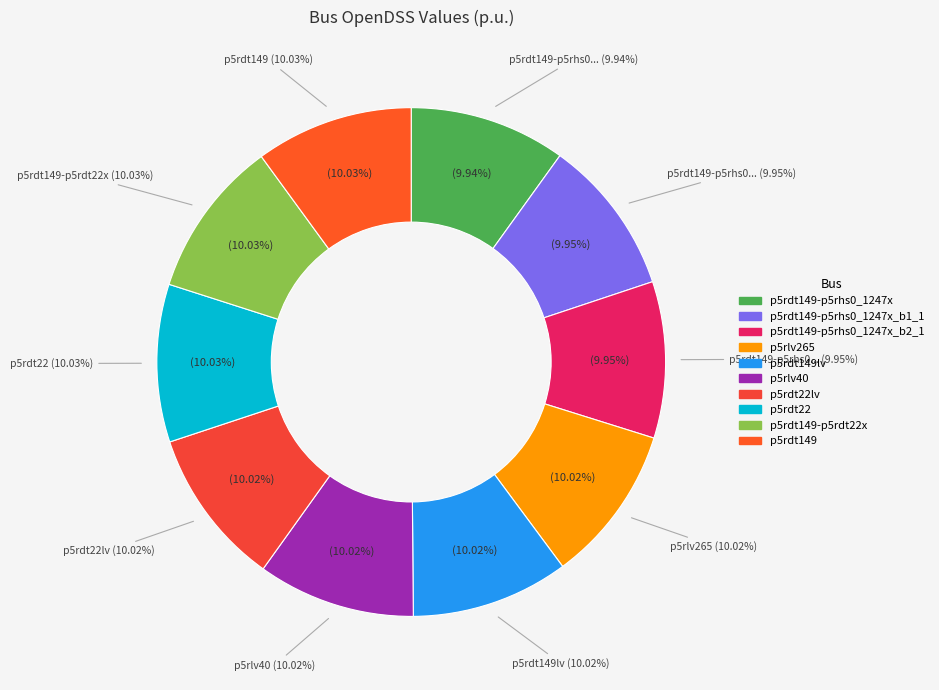

To the nearest percent, what is the average slice percentage?

10%